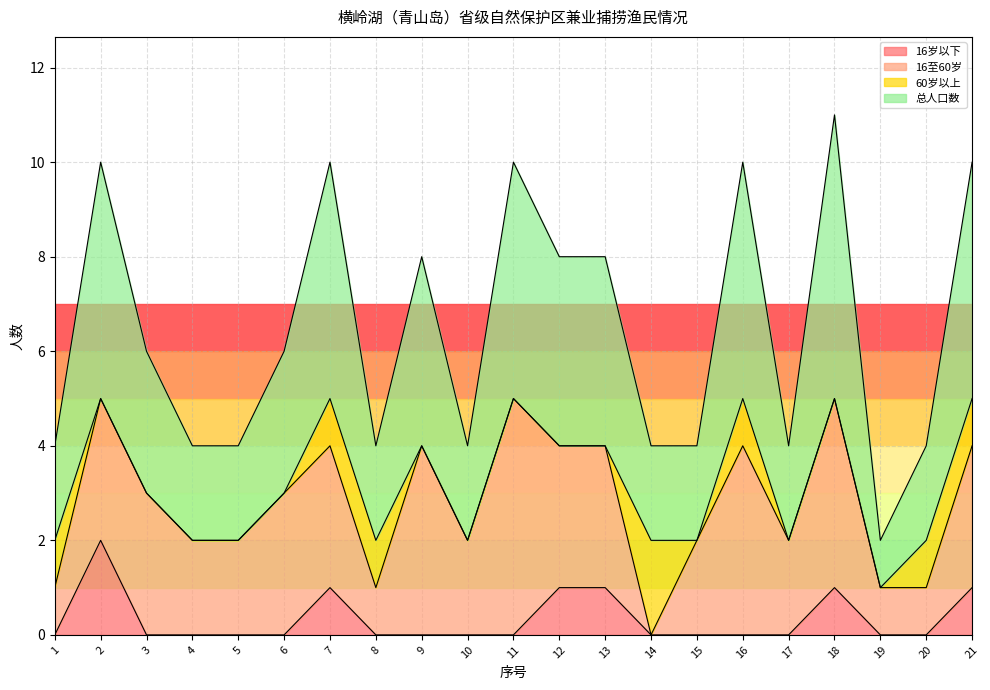

Is it true that 16岁以下 equals 0 at 4?

True